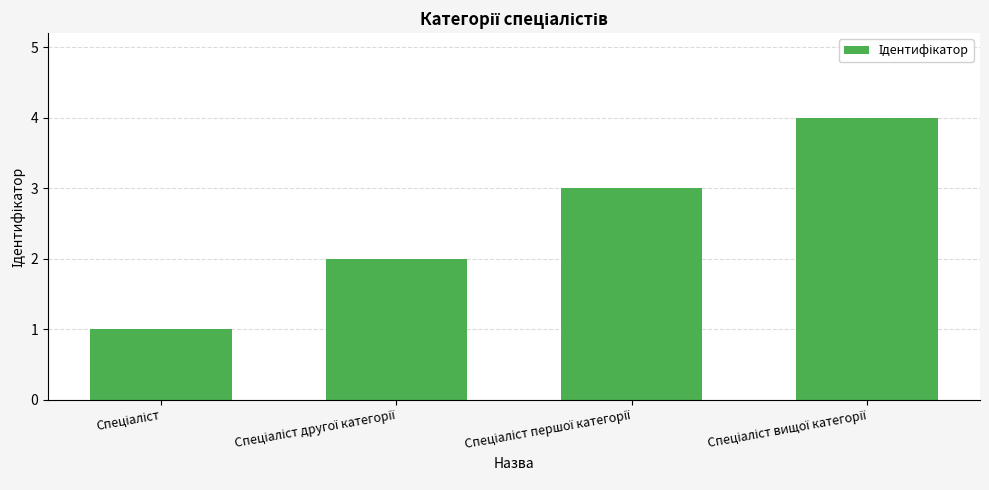

What is the sum of all values?

10